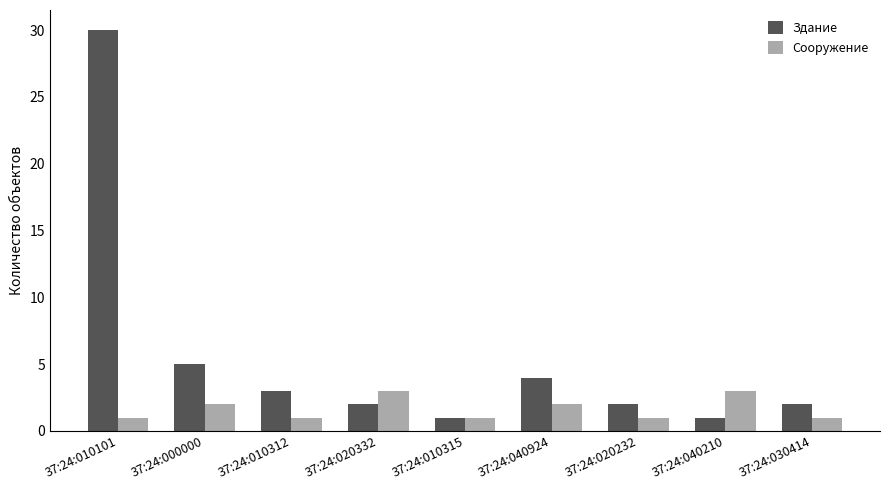

Which series has the widest spread of values?

Здание